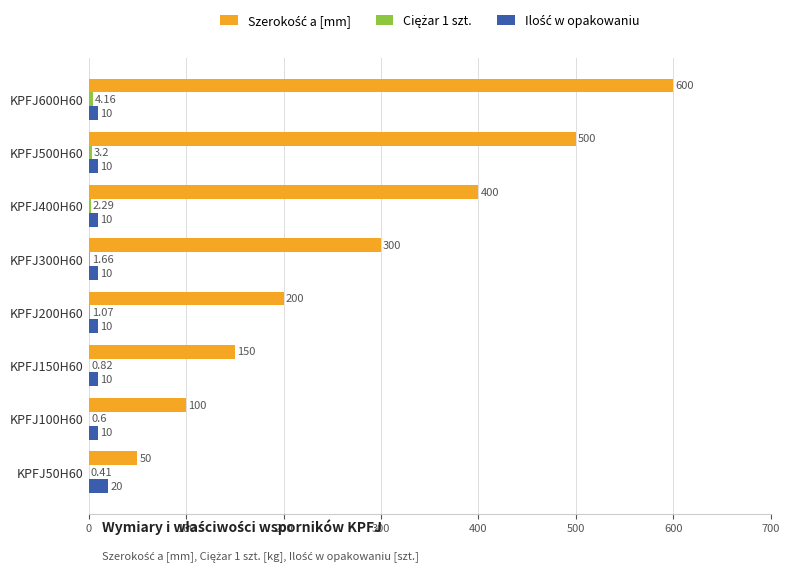

At which category is the sum across all series the highest?

KPFJ600H60